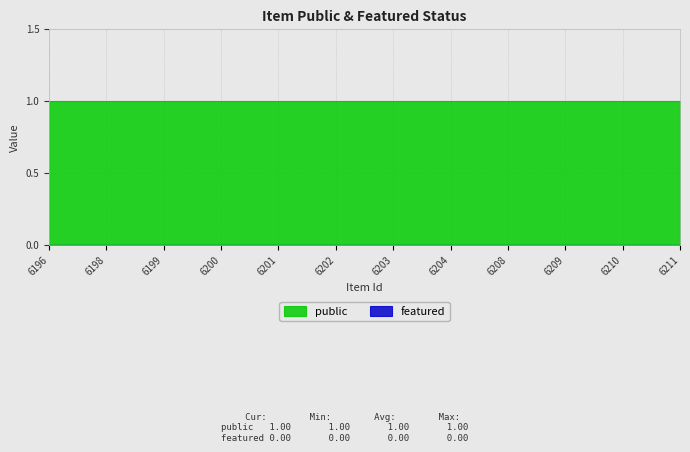

Which series has the largest total across all categories?

public